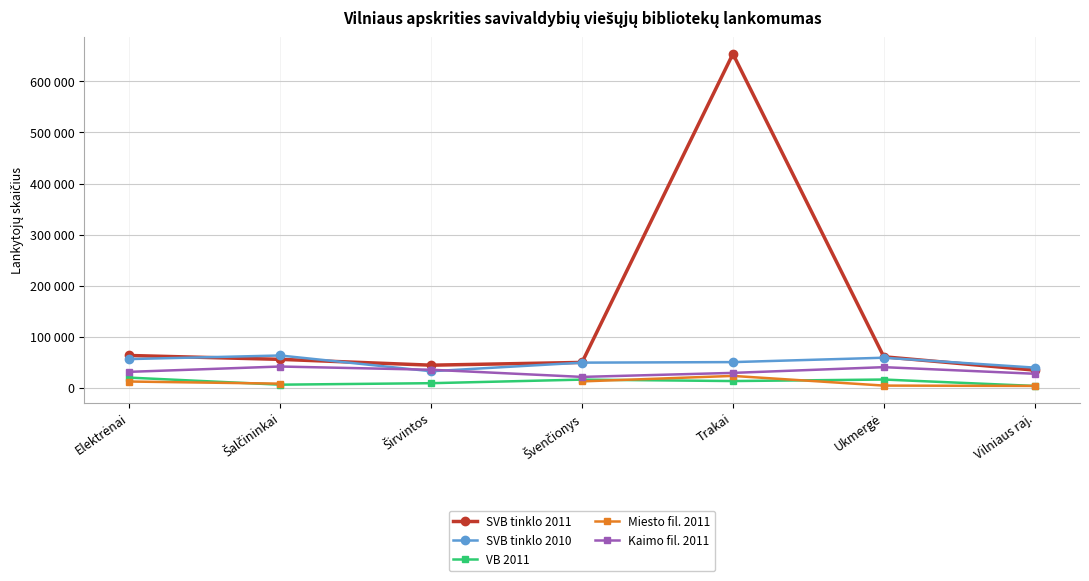

In Miesto fil. 2011, how many points are higher than both neighbors (excluding endpoints)?

1